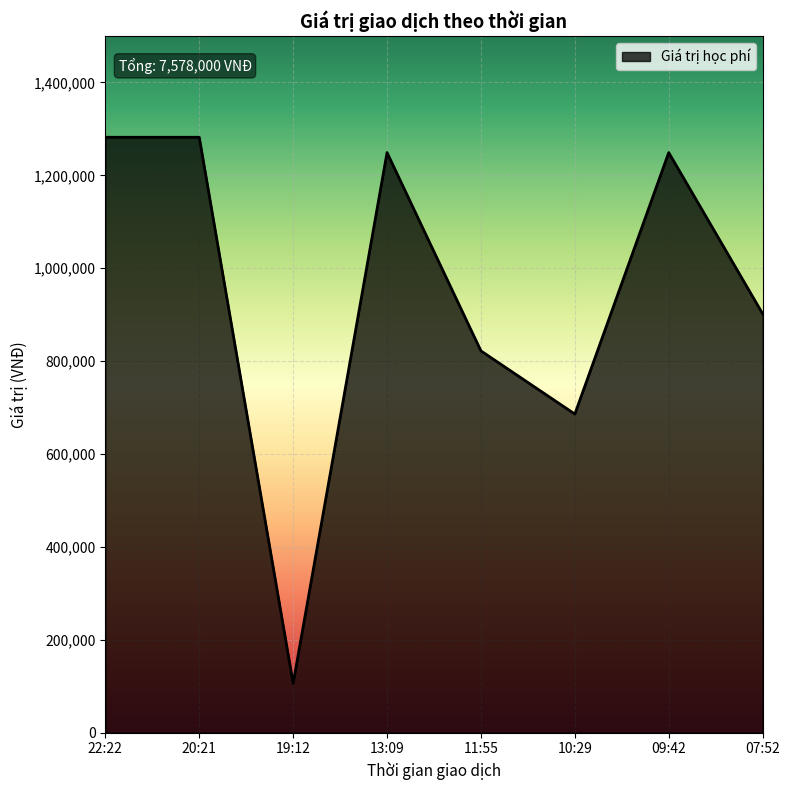

What is the approximate value at 19:12, to the nearest 50?

106000